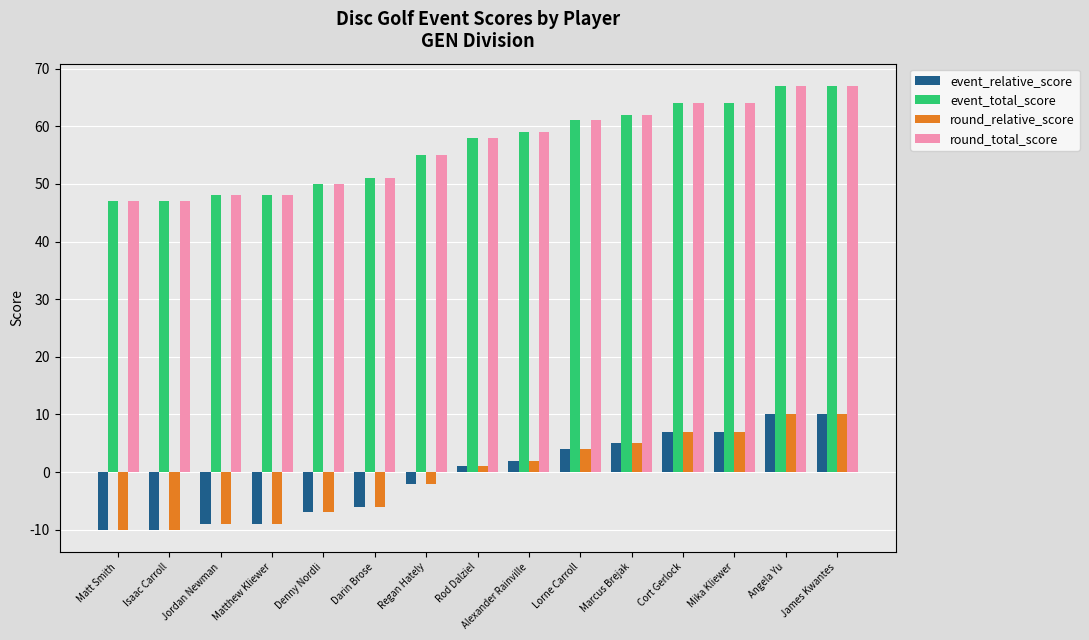

Reading left to right, transcribe all the data shown in this chart.

event_relative_score: -10	-10	-9	-9	-7	-6	-2	1	2	4	5	7	7	10	10
event_total_score: 47	47	48	48	50	51	55	58	59	61	62	64	64	67	67
round_relative_score: -10	-10	-9	-9	-7	-6	-2	1	2	4	5	7	7	10	10
round_total_score: 47	47	48	48	50	51	55	58	59	61	62	64	64	67	67